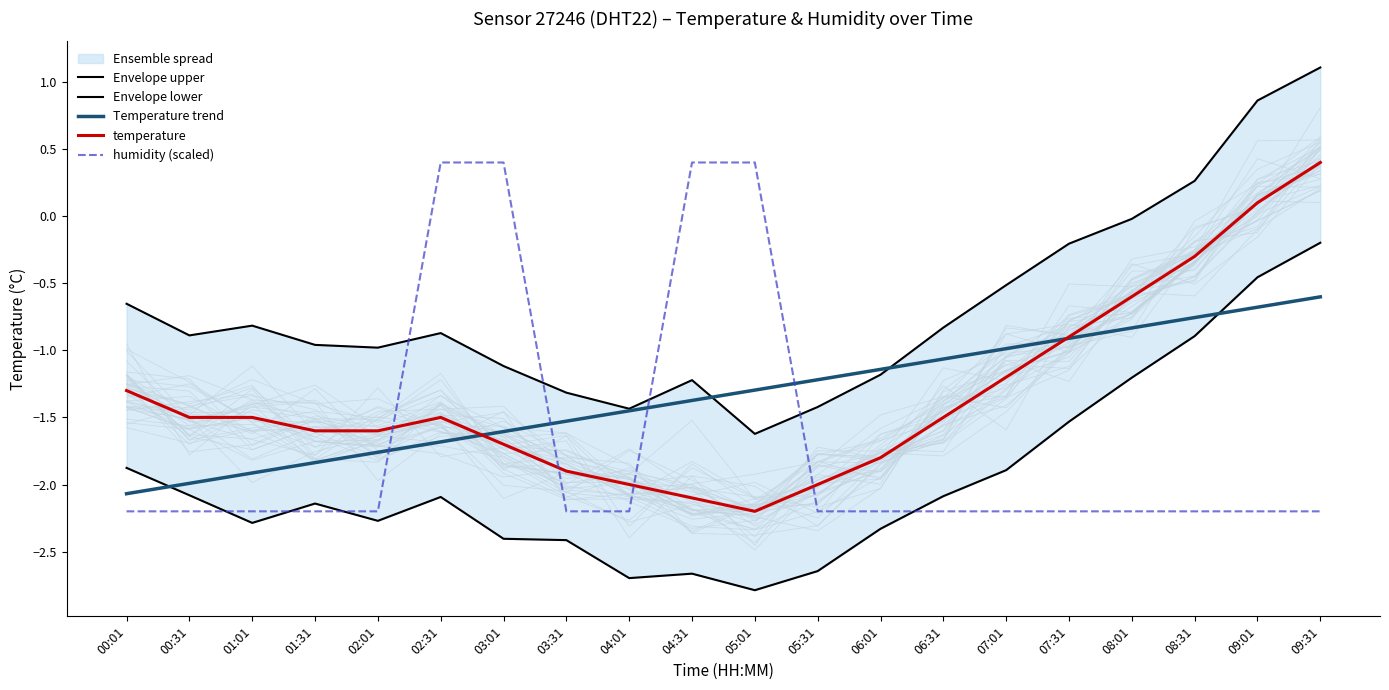

Rank the categories by temperature value from highest to lowest.

09:31, 09:01, 08:31, 08:01, 07:31, 07:01, 00:01, 00:31, 01:01, 02:31, 06:31, 01:31, 02:01, 03:01, 06:01, 03:31, 04:01, 05:31, 04:31, 05:01